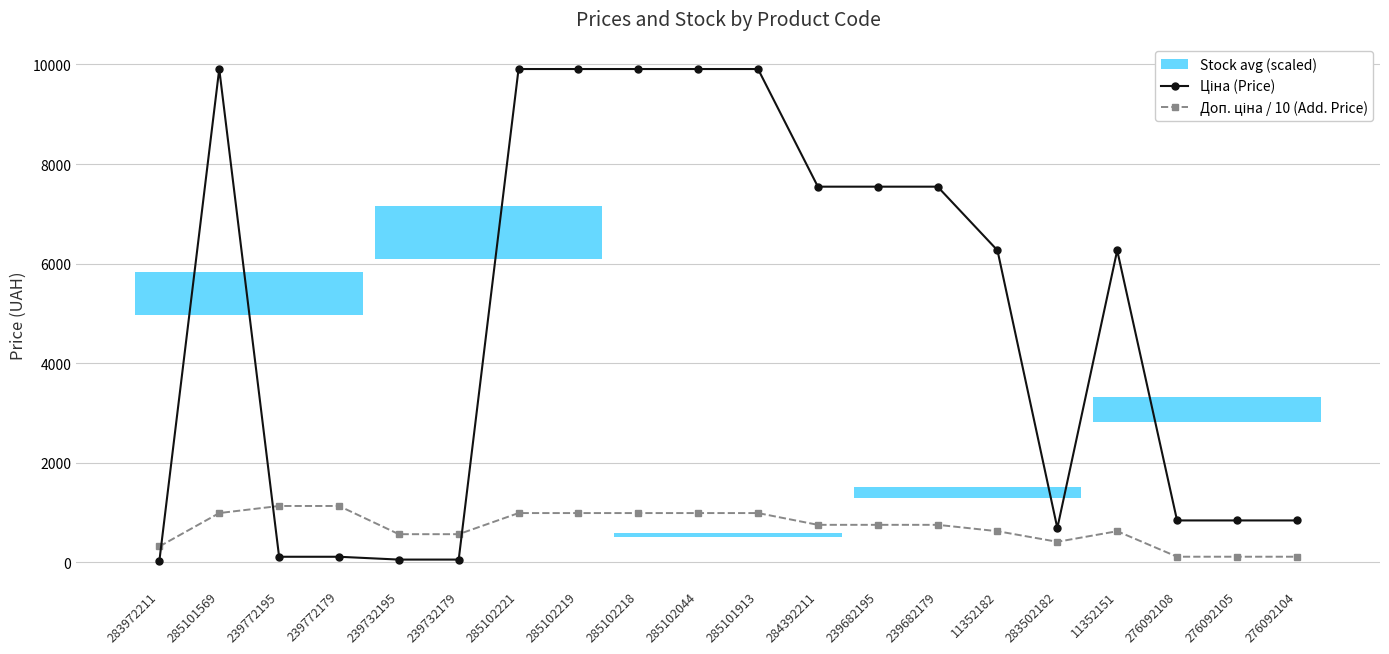

How many lines are shown in the chart?

2